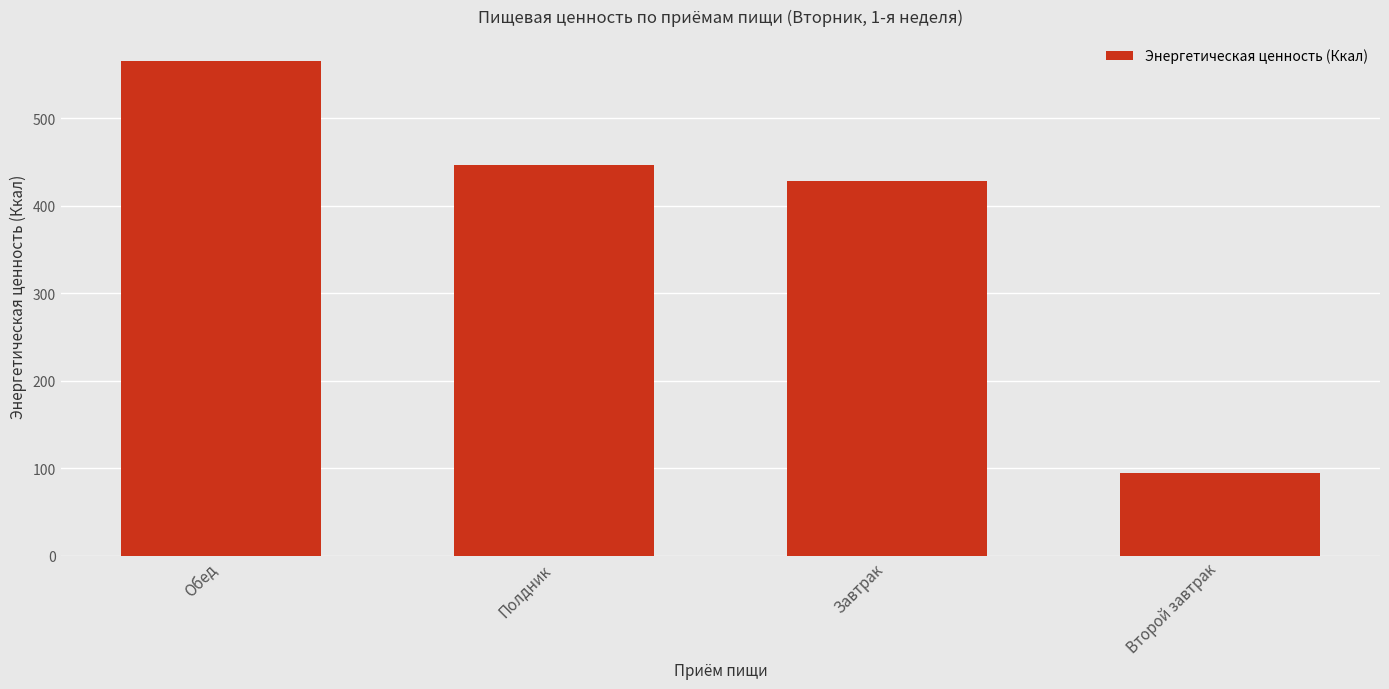

Rank the categories by value from lowest to highest.

Второй завтрак, Завтрак, Полдник, Обед